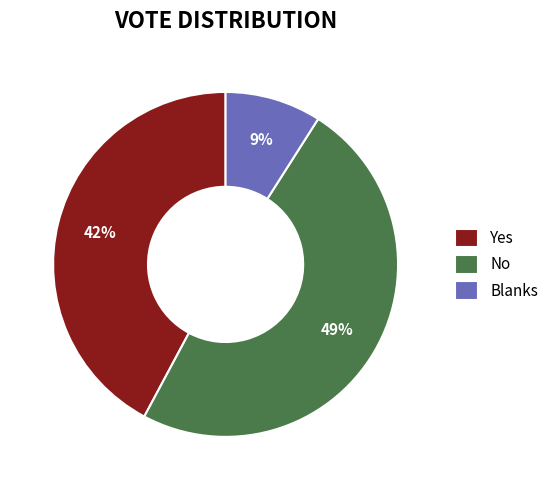

Is it true that Blanks is 9% of the pie?

True